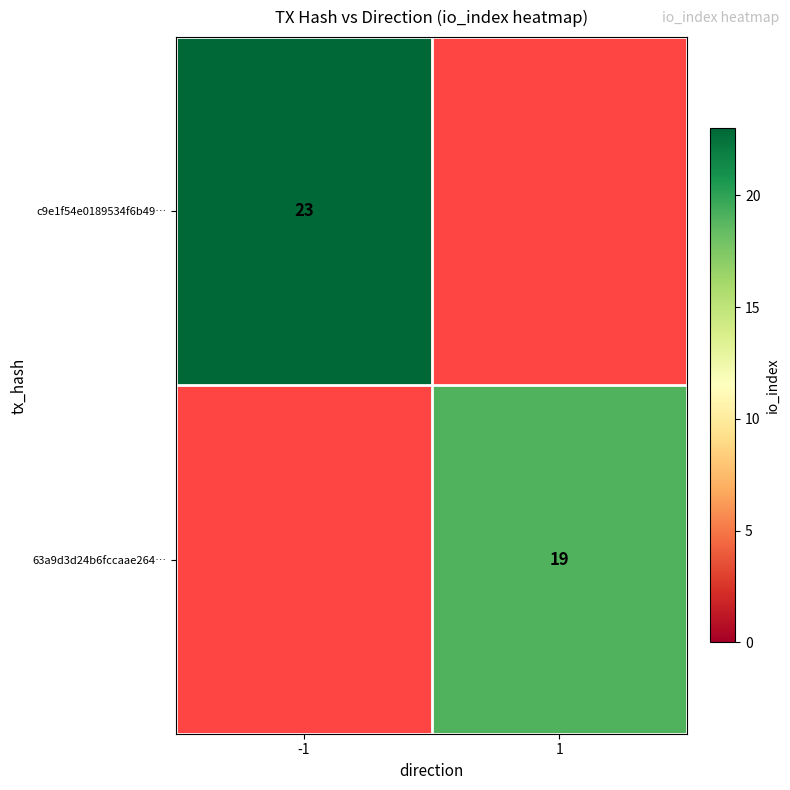

What is the smallest value displayed?

19.0